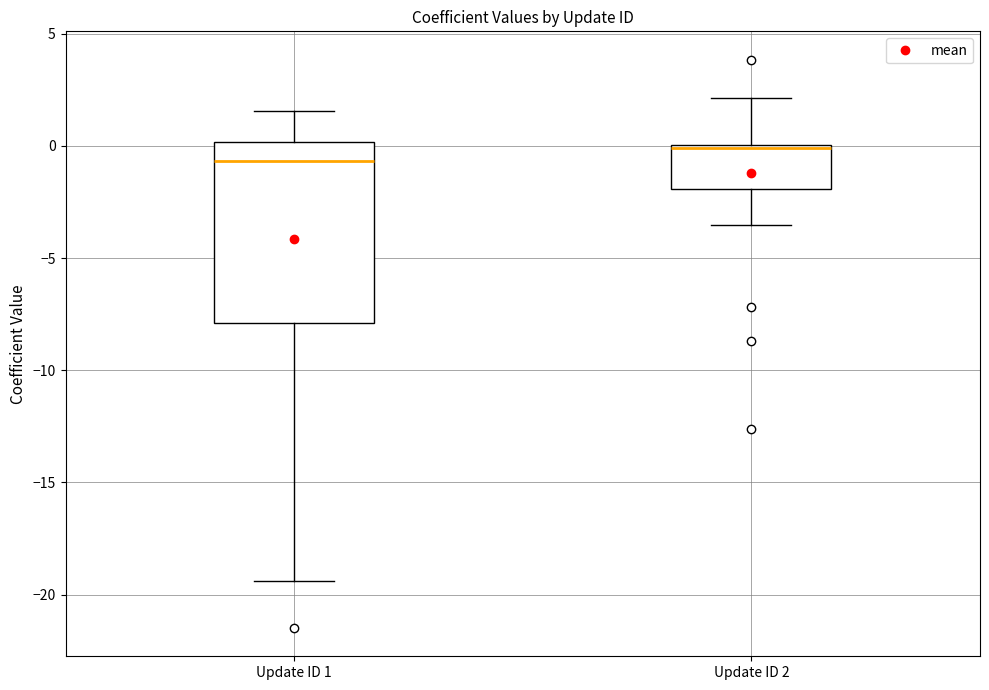

Reading left to right, transcribe this box plot: for each box, give where its median line is, the range the box spans, and where its two whiskers end, as read against the y-axis. The values are not printed on the chart, so give them approximately, as read against the axis.

Update ID 1: median -0.5, box -8.0 to 0.0, whiskers -19.5 to 1.5
Update ID 2: median 0.0, box -2.0 to 0.0, whiskers -3.5 to 2.0